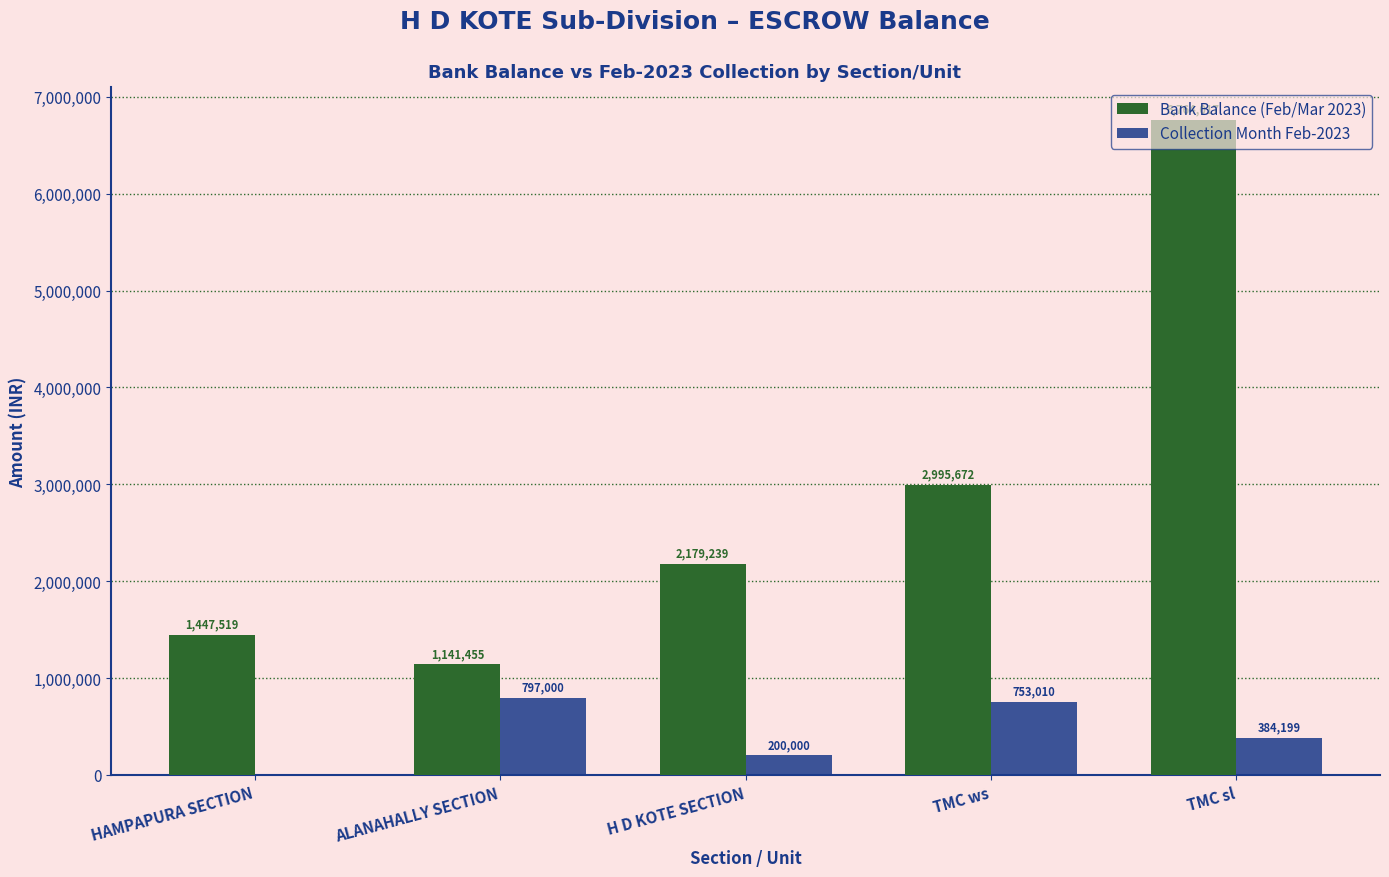

Where is Bank Balance (Feb/Mar 2023) nearest to the value 3952736?

TMC ws